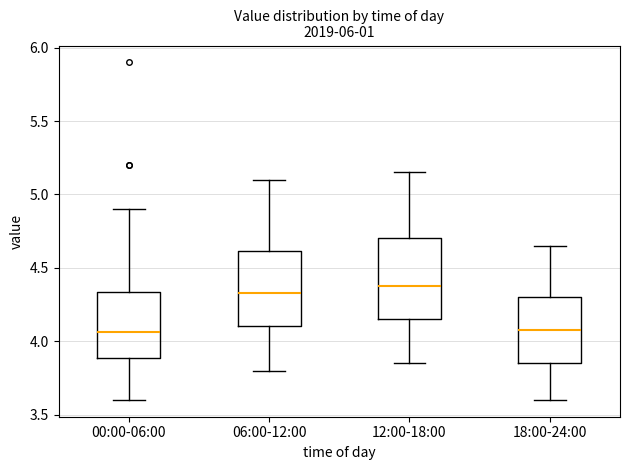

Where does the median line of the box for 06:00-12:00 sit on the y-axis? The values are not printed on the chart, so give them approximately, as read against the axis.

4.35